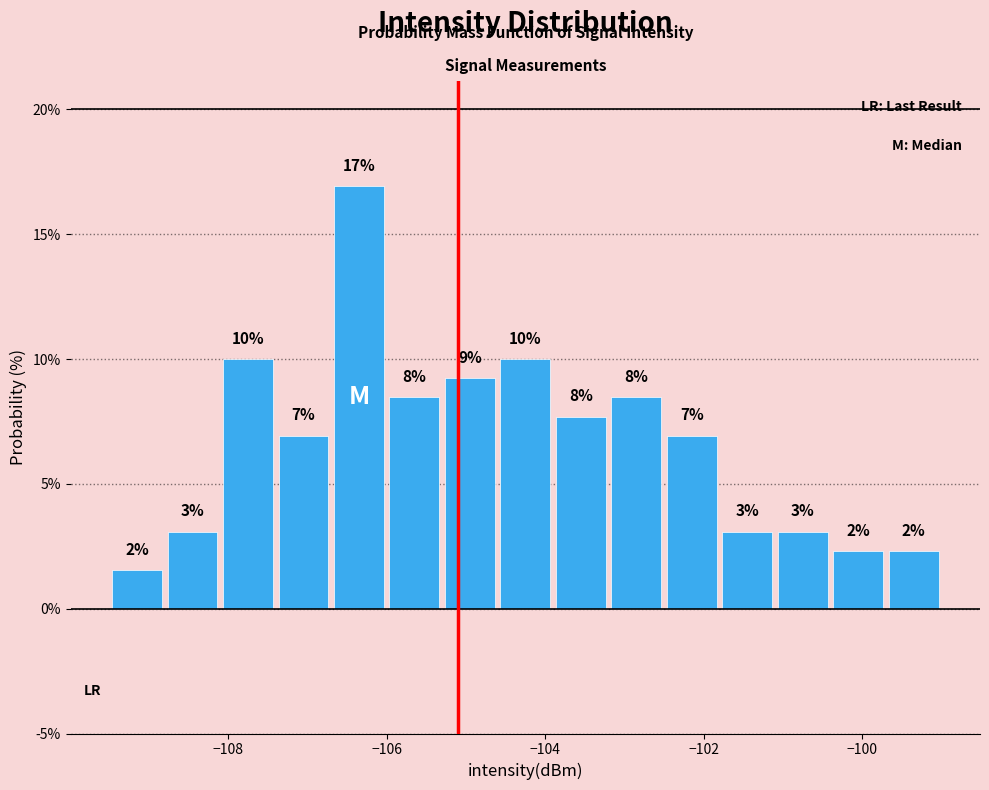

Read against the x-axis, roughly where is the centre of the tallest bar?

-106.4